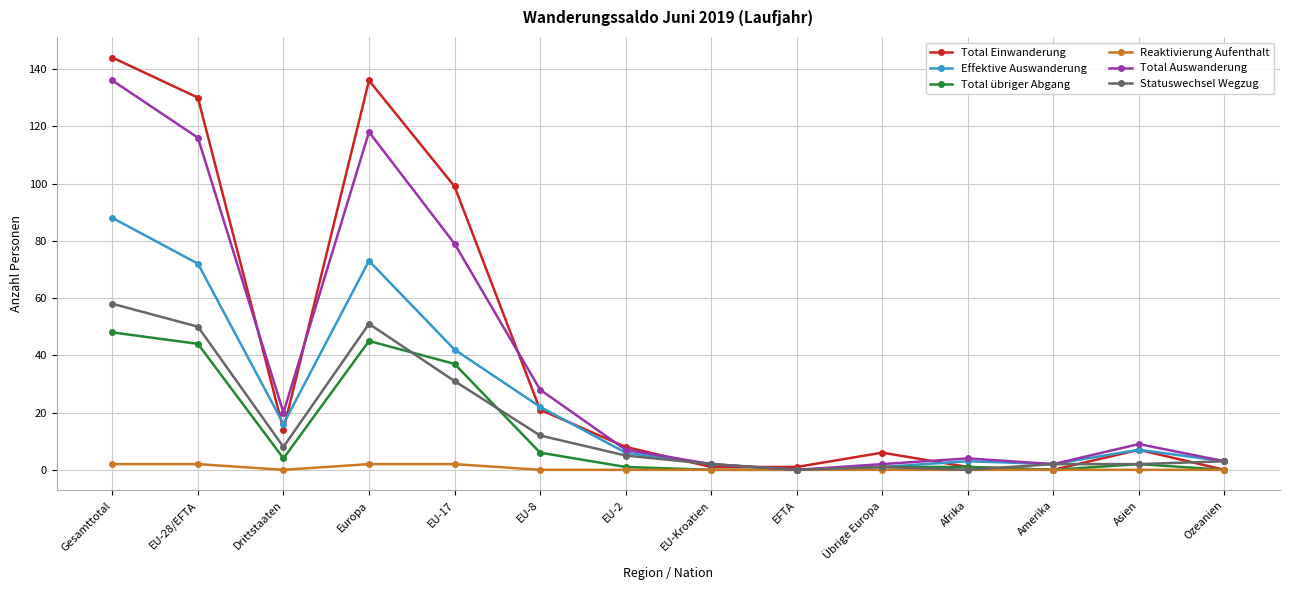

Which series has the widest spread of values?

Total Einwanderung